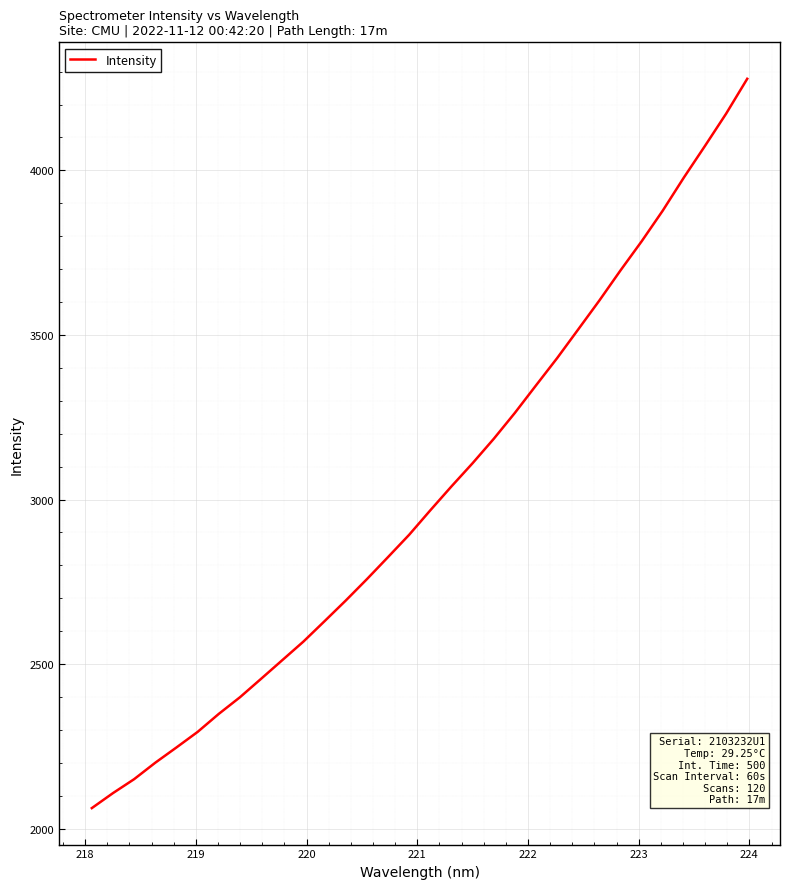

What is the difference between the maximum and minimum values?

2215.8